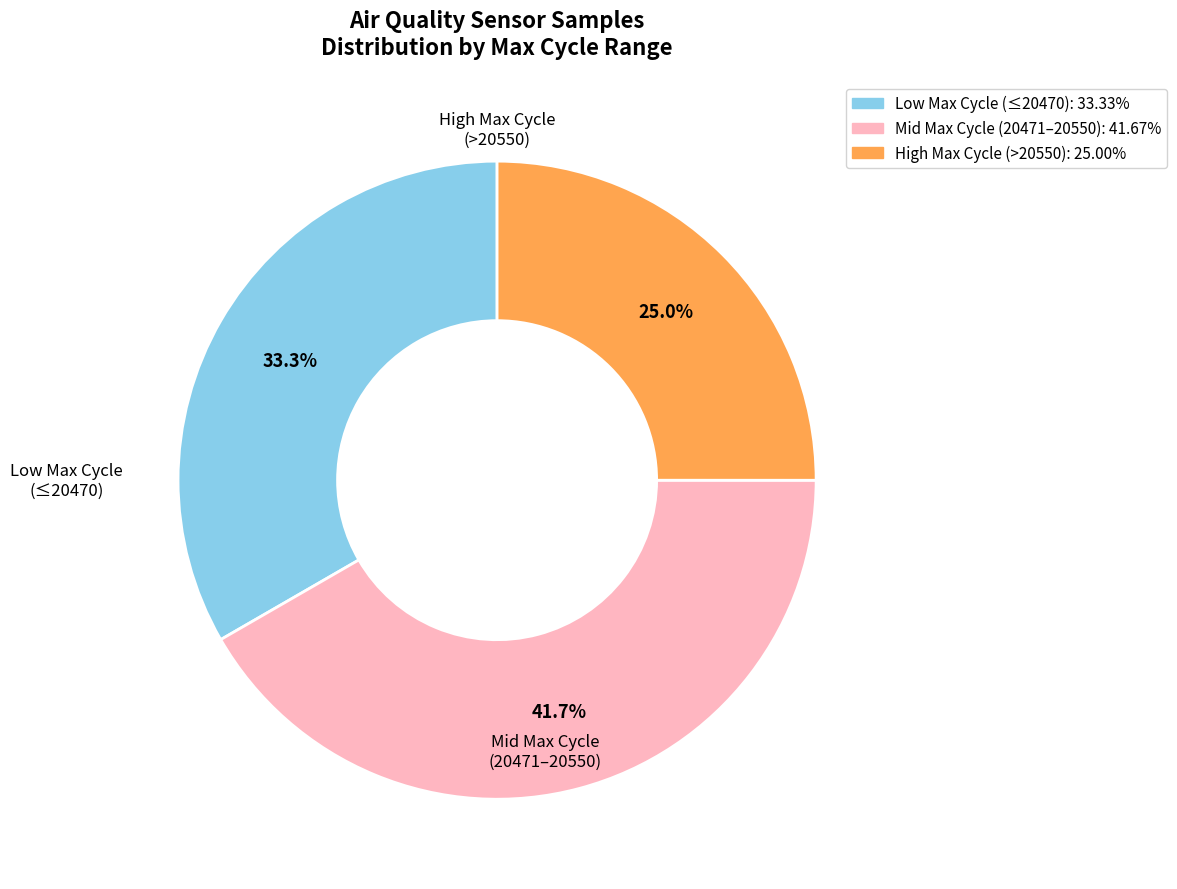

Is there any slice that represents more than half of the pie?

No